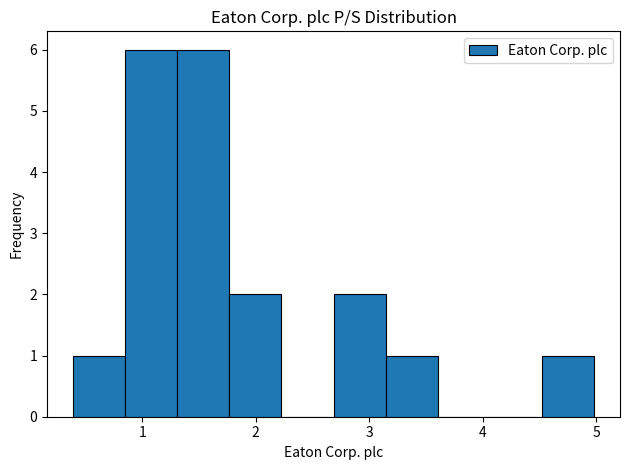

Reading left to right, list every bar in this chart as the range it spans on the x-axis followed by its height. Neither the bar edges nor the heights are printed on the chart, so give them approximately, as read against the axes.

0.4 to 0.8: 1
0.8 to 1.3: 6
1.3 to 1.8: 6
1.8 to 2.2: 2
2.2 to 2.7: 0
2.7 to 3.1: 2
3.1 to 3.6: 1
3.6 to 4.1: 0
4.1 to 4.5: 0
4.5 to 5.0: 1